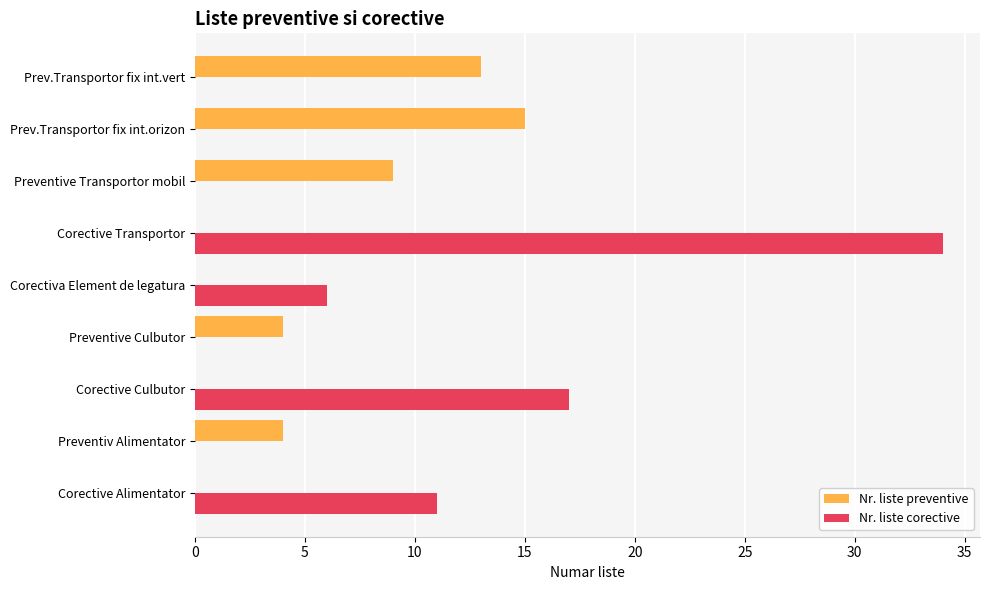

Between Preventive Culbutor and Corective Culbutor, which series saw the biggest shift?

Nr. liste corective